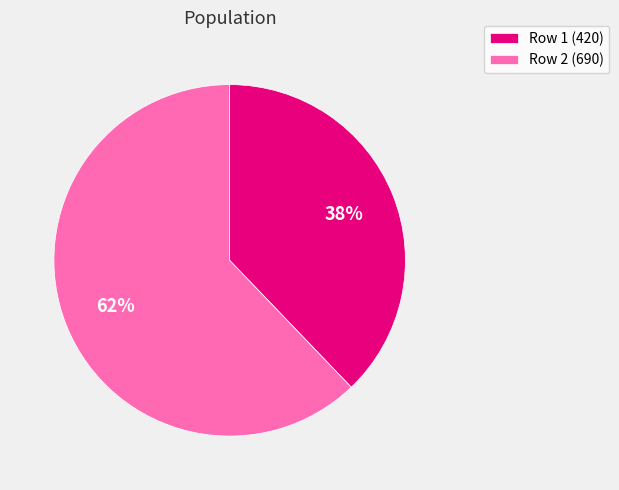

Approximately how many times larger is the value at Row 1 (420) compared to Row 2 (690)?

0.6